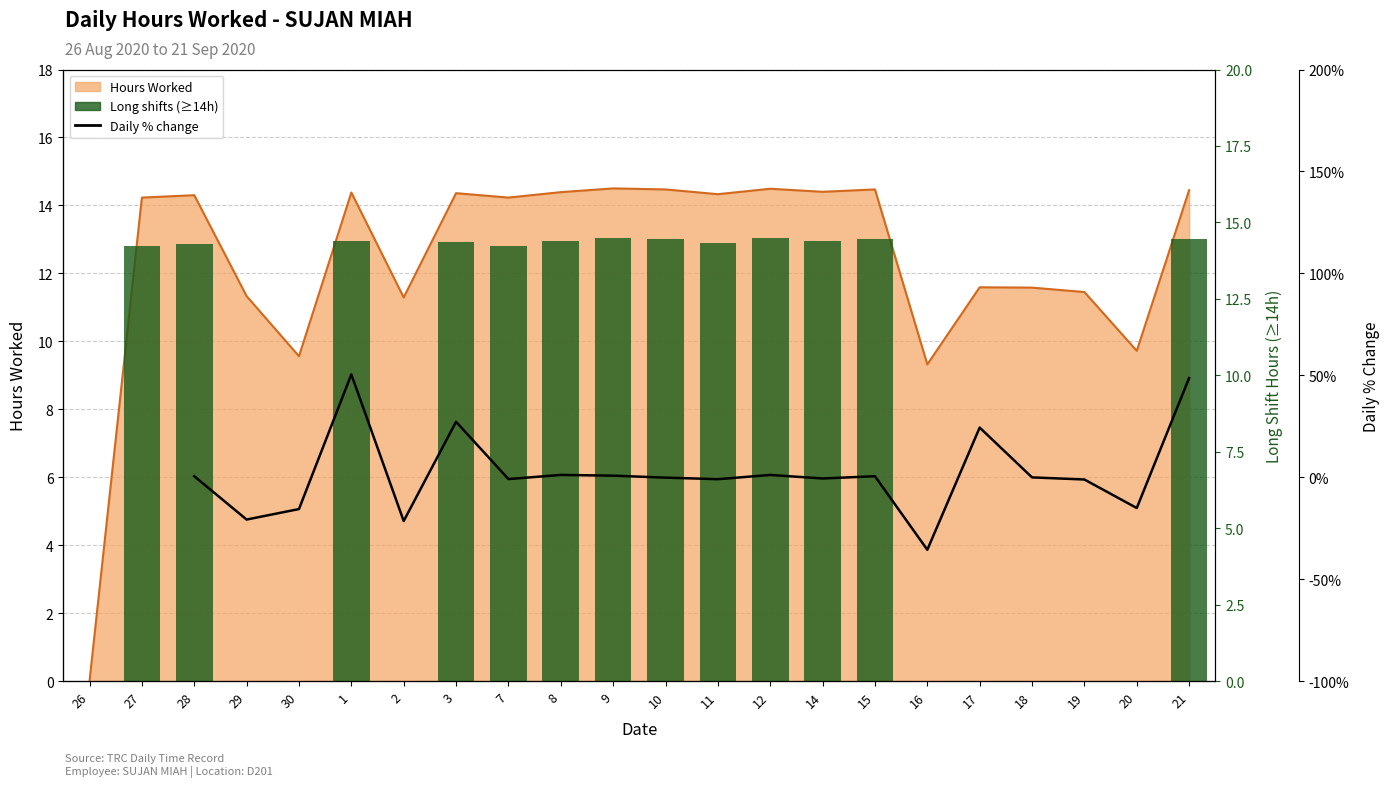

Is it true that the value at 28 is 14.3?

True